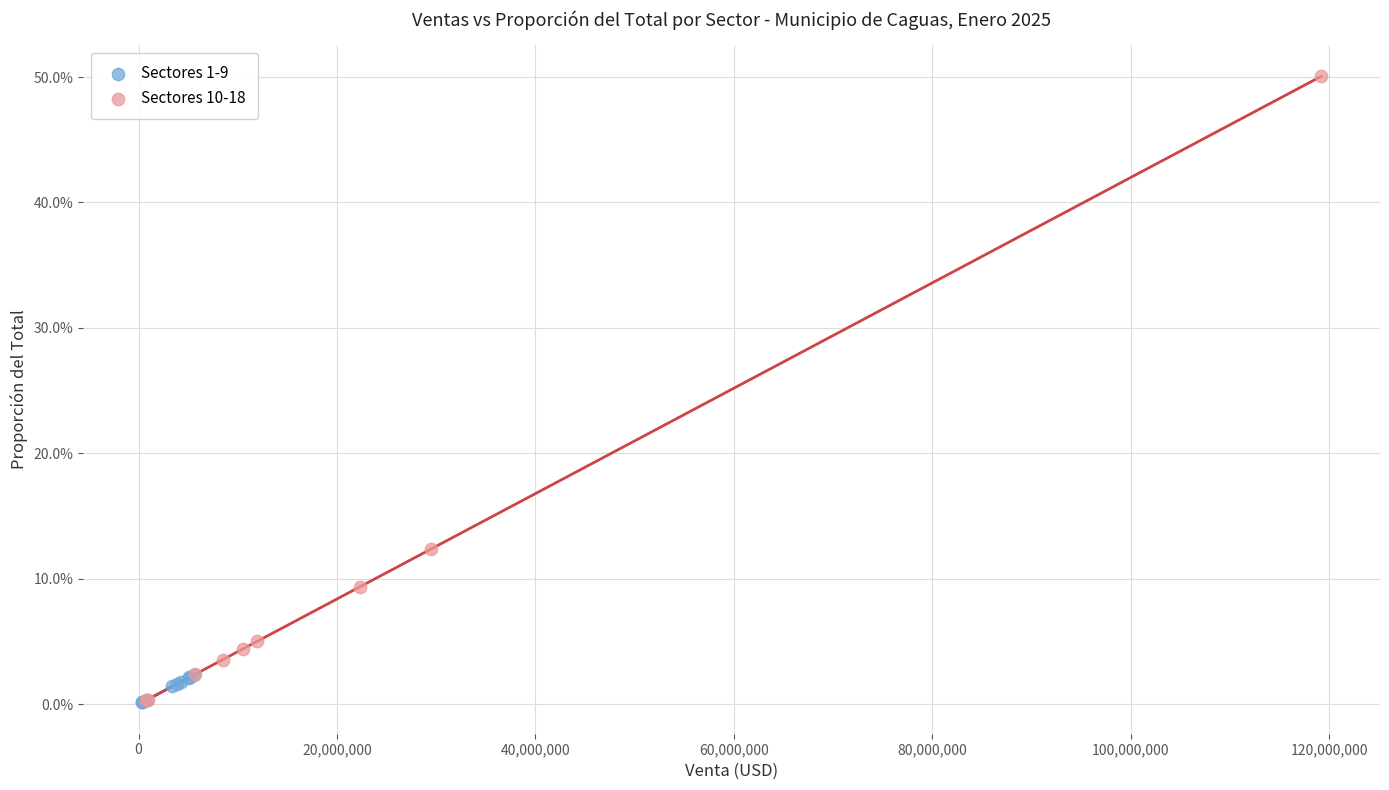

Which series contains the highest Y value?

Sectores 10-18